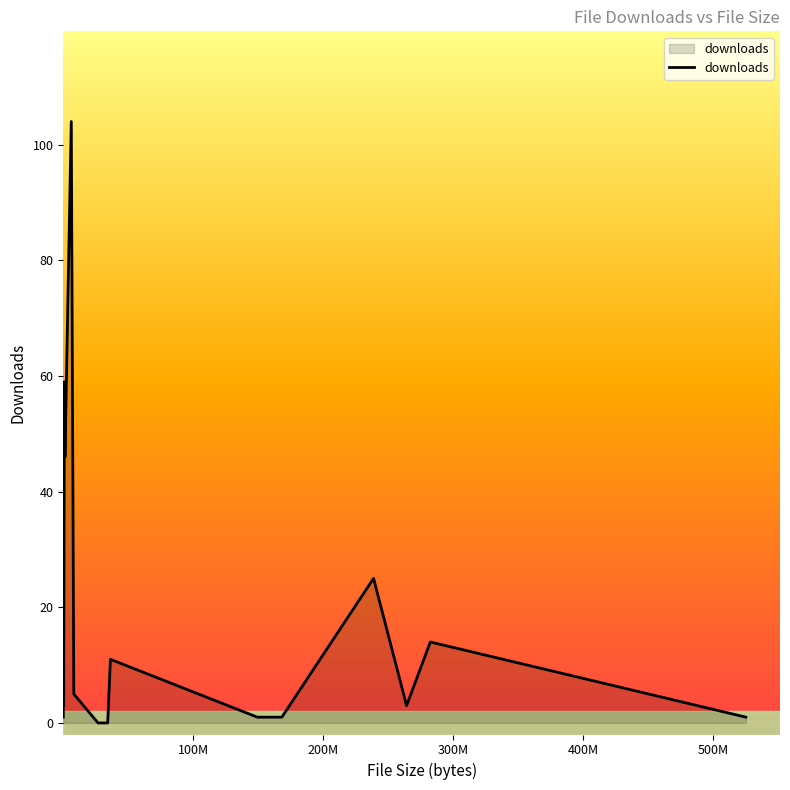

How many lines are shown in the chart?

1